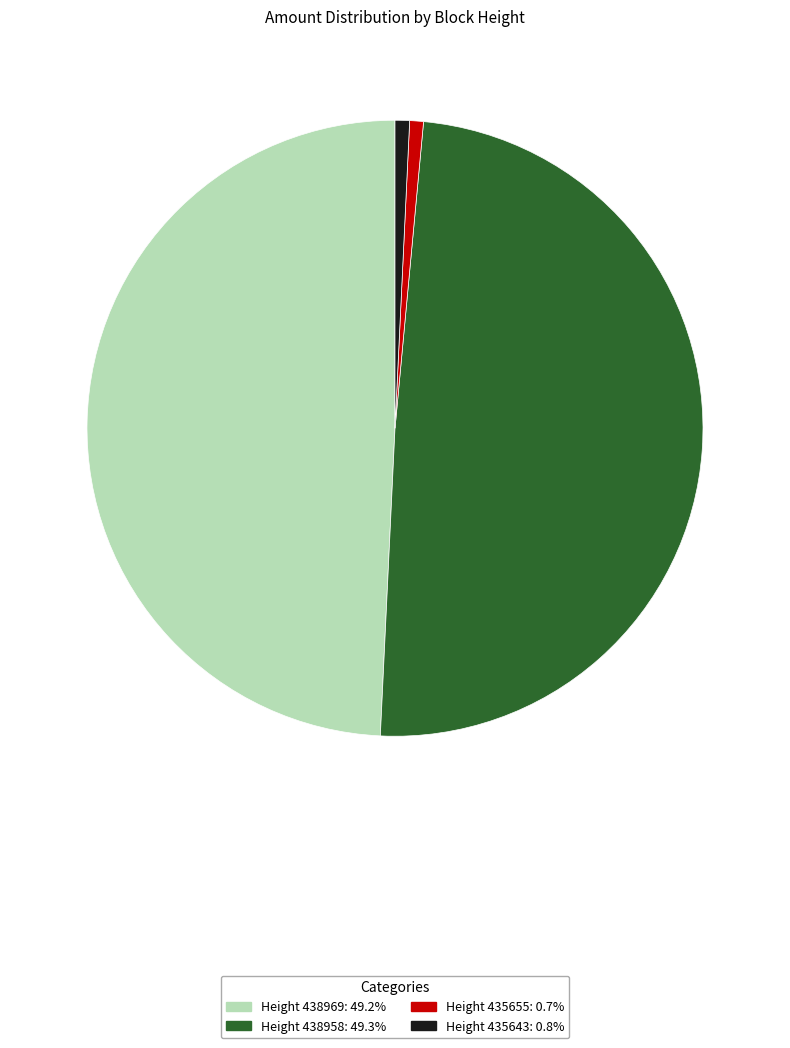

Is the sum of Height 435655 and Height 435643 greater than half?

No